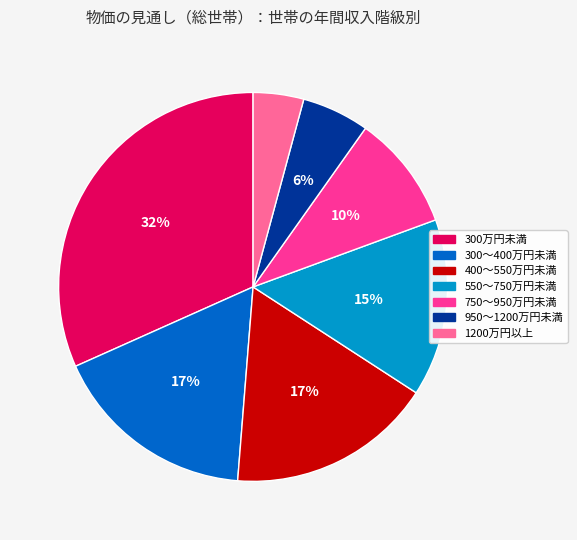

To the nearest percent, what percentage of the pie is 550～750万円未満?

15%